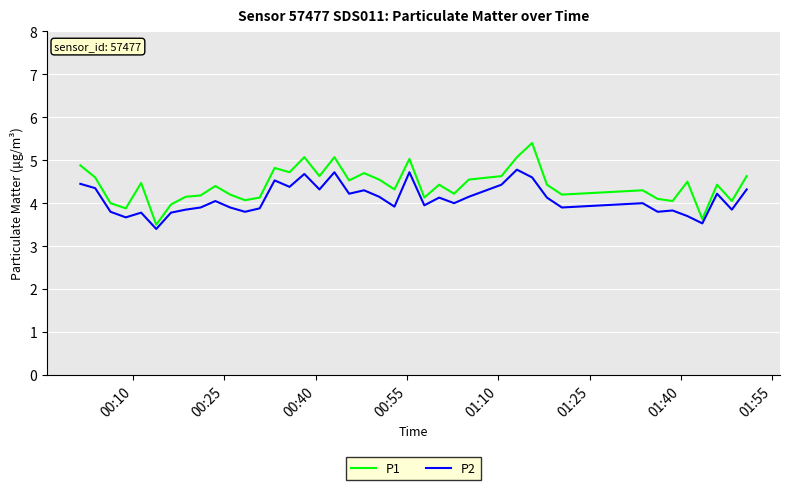

True or false: P1 and P2 intersect in this chart.

False